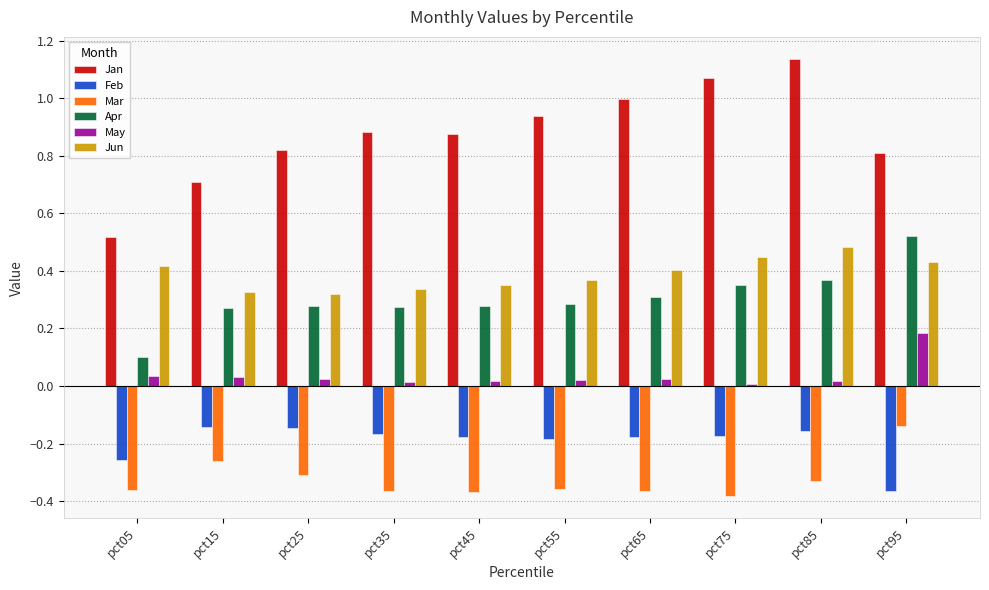

Which category has the highest value across all series?

pct85